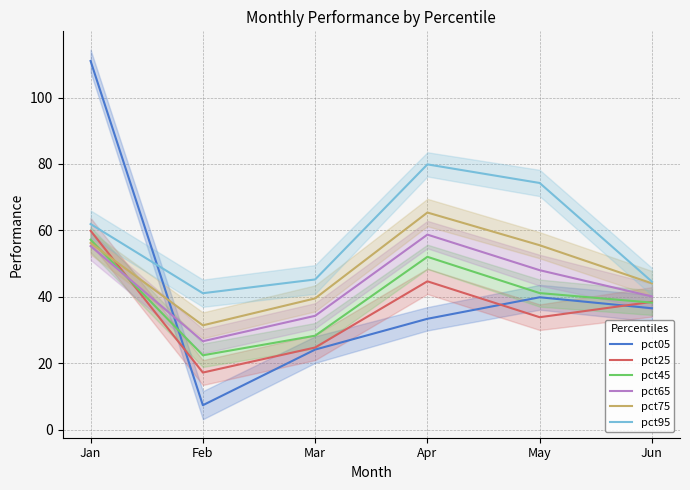

Reading right to left, transcribe all the data shown in this chart.

pct05: Jun=36.6	May=39.9	Apr=33.4	Mar=24.1	Feb=7.4	Jan=111.0
pct25: Jun=38.5	May=33.9	Apr=44.7	Mar=24.8	Feb=17.2	Jan=59.9
pct45: Jun=38.3	May=41.1	Apr=52.1	Mar=28.3	Feb=22.4	Jan=57.2
pct65: Jun=40.1	May=48.0	Apr=58.7	Mar=34.3	Feb=26.7	Jan=55.3
pct75: Jun=44.1	May=55.6	Apr=65.4	Mar=39.6	Feb=31.4	Jan=56.2
pct95: Jun=44.6	May=74.3	Apr=79.9	Mar=45.3	Feb=41.1	Jan=61.9